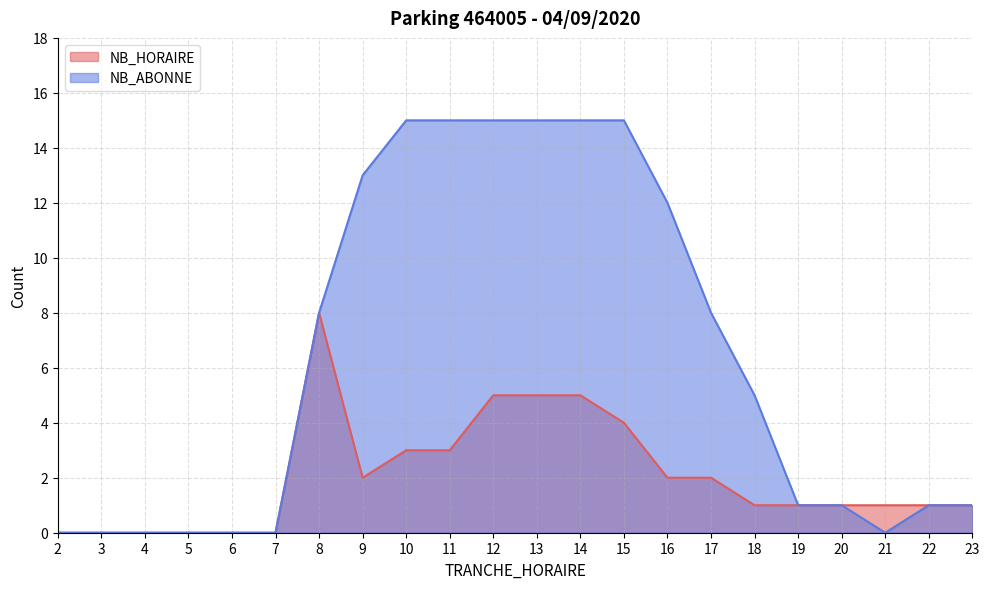

Reading left to right, transcribe all the data shown in this chart.

NB_HORAIRE: 0	0	0	0	0	0	8	2	3	3	5	5	5	4	2	2	1	1	1	1	1	1
NB_ABONNE: 0	0	0	0	0	0	8	13	15	15	15	15	15	15	12	8	5	1	1	0	1	1